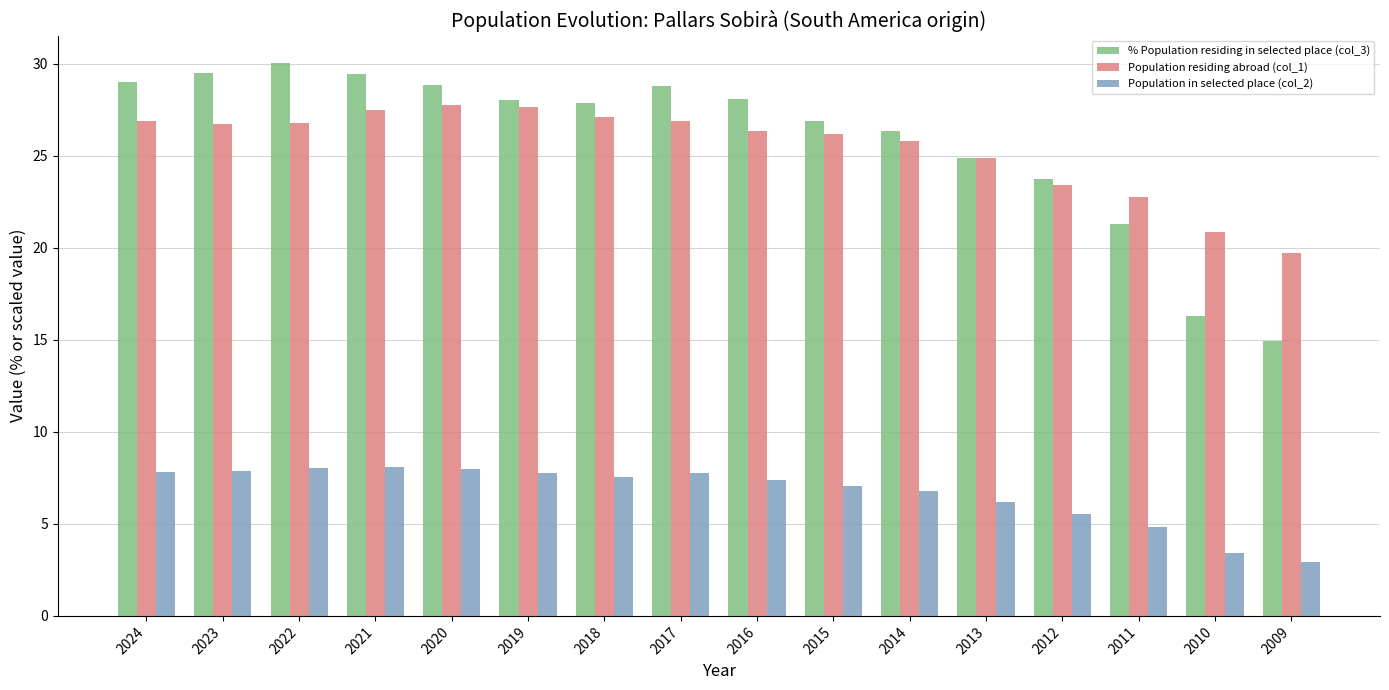

What is the difference between the highest and lowest values at 2012?

18.2